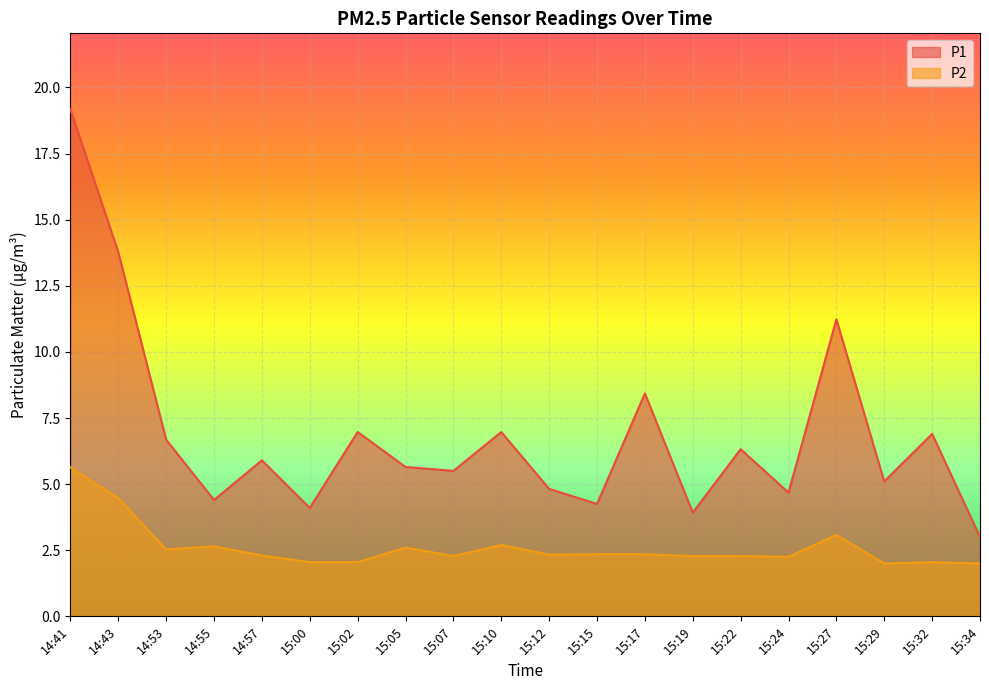

What are all the series names shown in the legend?

P1, P2